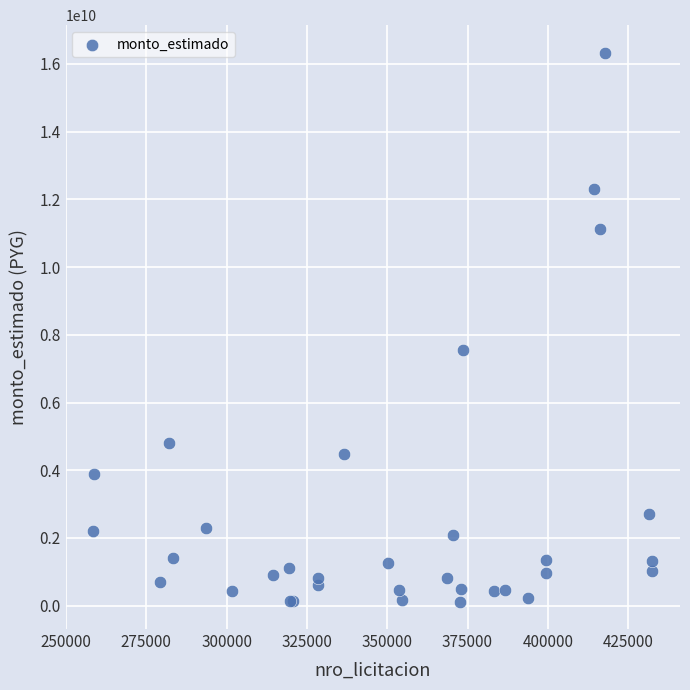

What Y value in the scatter plot is closest to 8226891642?

7537906000